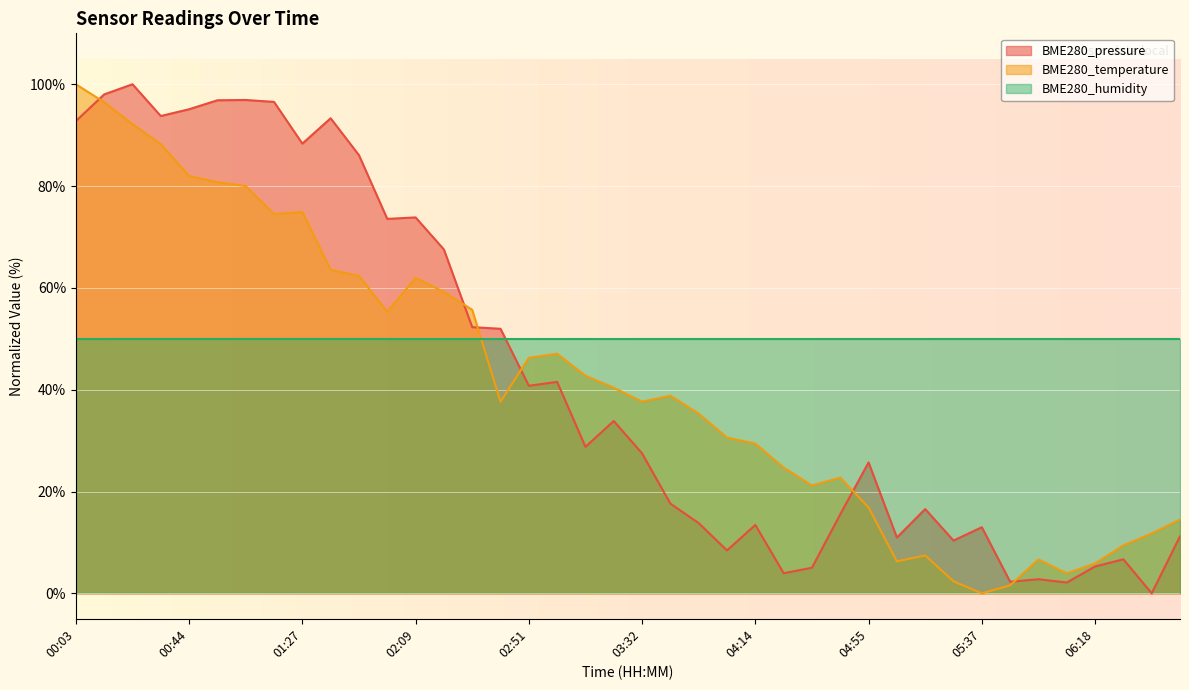

True or false: BME280_humidity and BME280_temperature intersect in this chart.

True